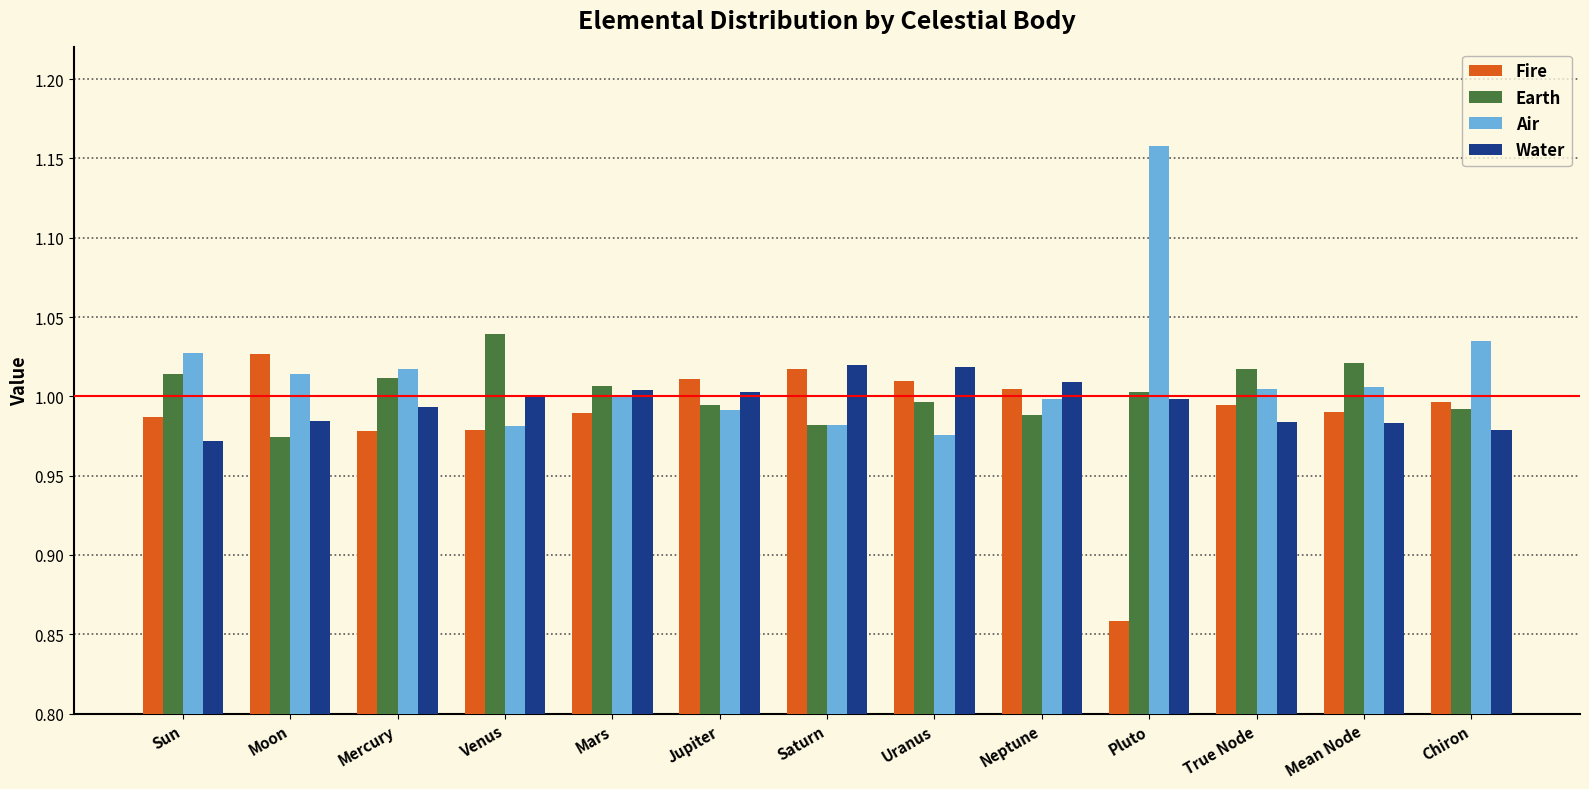

What position from the right is Moon?

12